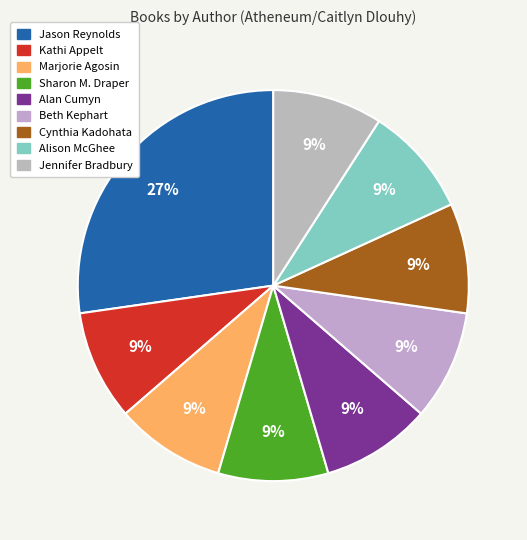

How many slices are in this pie chart?

9